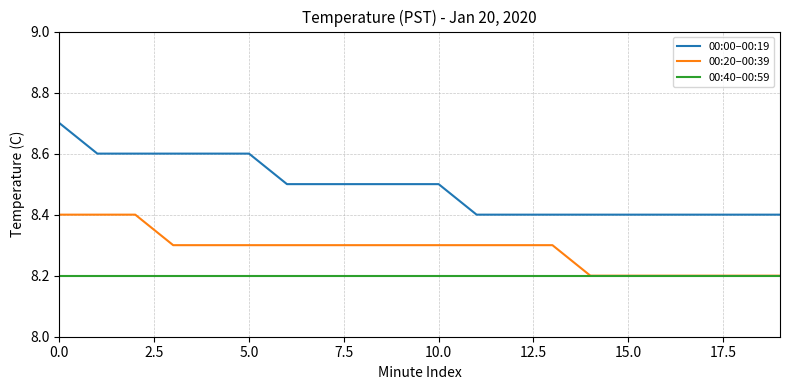

Which series has the largest total across all categories?

00:00–00:19